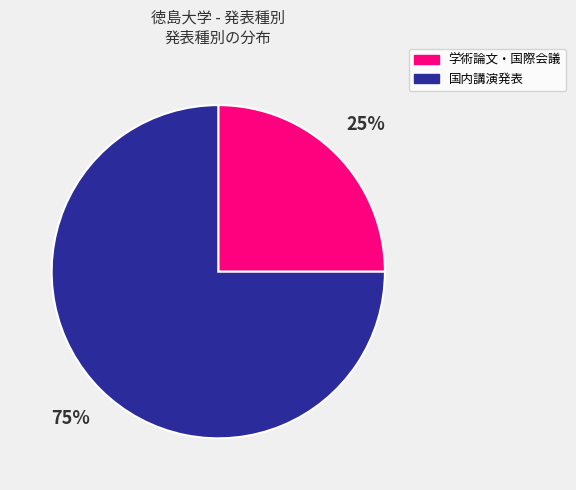

What is the smallest slice in the pie chart?

学術論文・国際会議